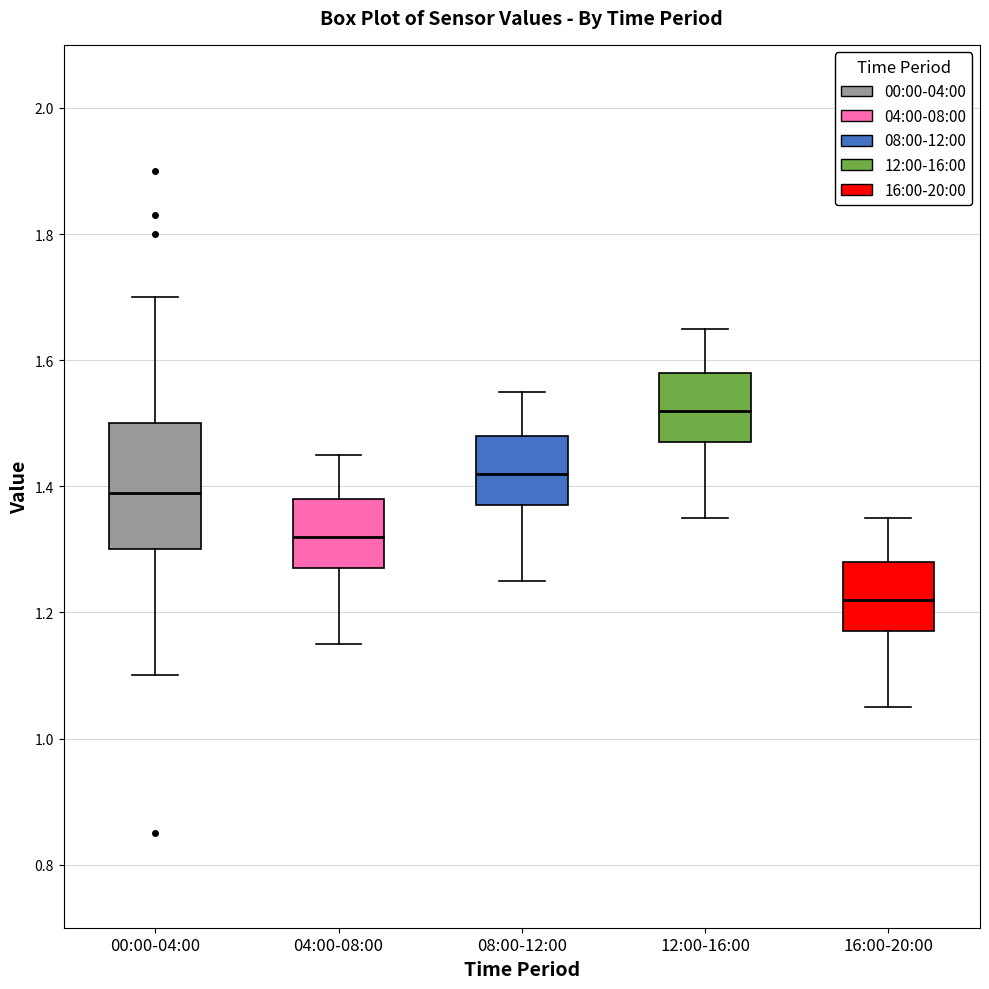

Reading left to right, transcribe this box plot: for each box, give where its median line is, the range the box spans, and where its two whiskers end, as read against the y-axis. The values are not printed on the chart, so give them approximately, as read against the axis.

00:00-04:00: median 1.40, box 1.30 to 1.50, whiskers 1.10 to 1.70
04:00-08:00: median 1.32, box 1.28 to 1.38, whiskers 1.16 to 1.46
08:00-12:00: median 1.42, box 1.38 to 1.48, whiskers 1.26 to 1.56
12:00-16:00: median 1.52, box 1.48 to 1.58, whiskers 1.36 to 1.66
16:00-20:00: median 1.22, box 1.18 to 1.28, whiskers 1.06 to 1.36